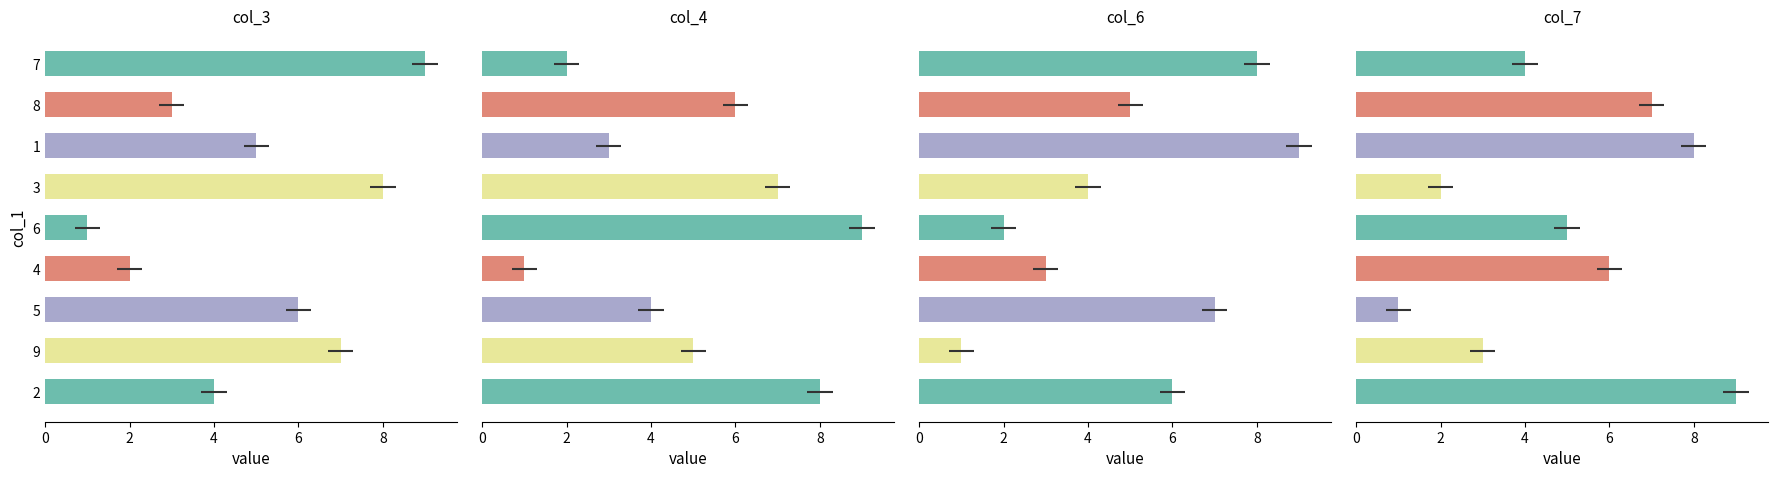

The value of col_7 at 7 is 2. True or false?

False